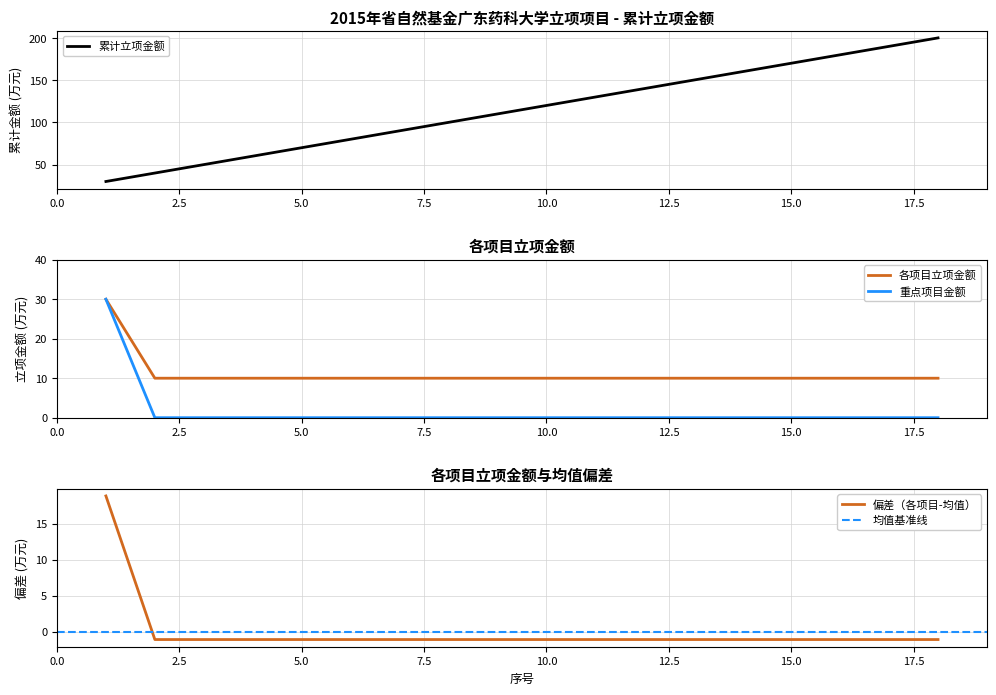

Which category has the lowest value across all series?

2